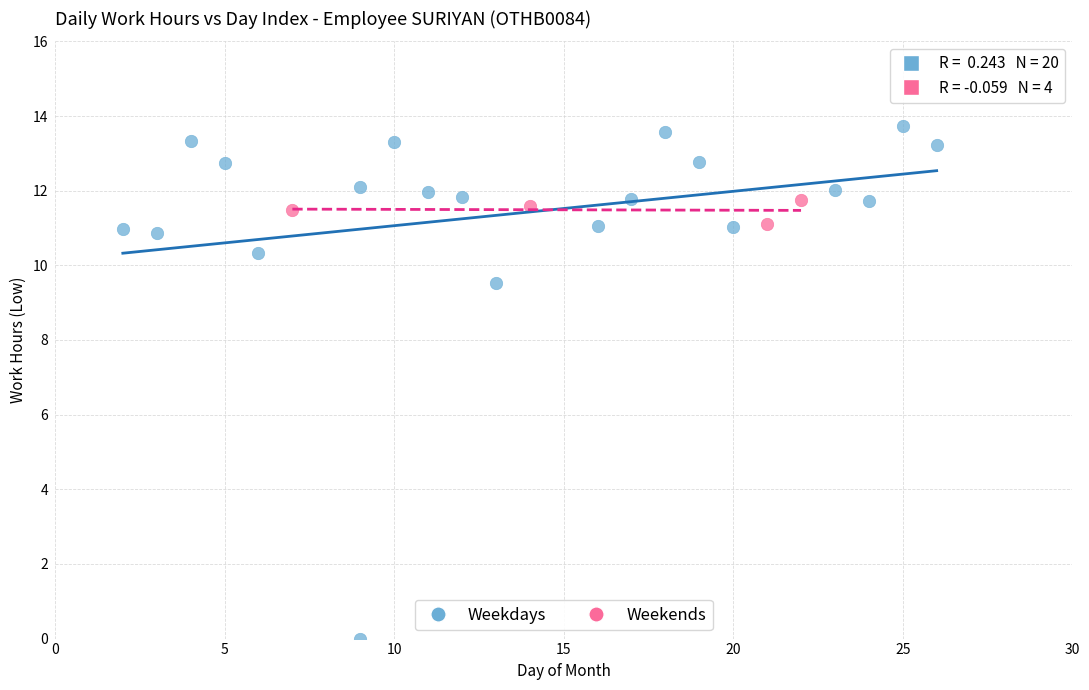

Which series reaches the minimum Y coordinate?

Weekdays